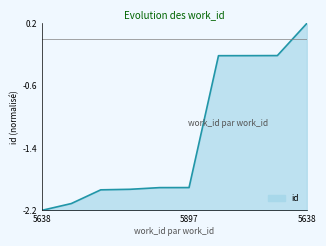

What is the minimum value shown in the chart?

-2.2